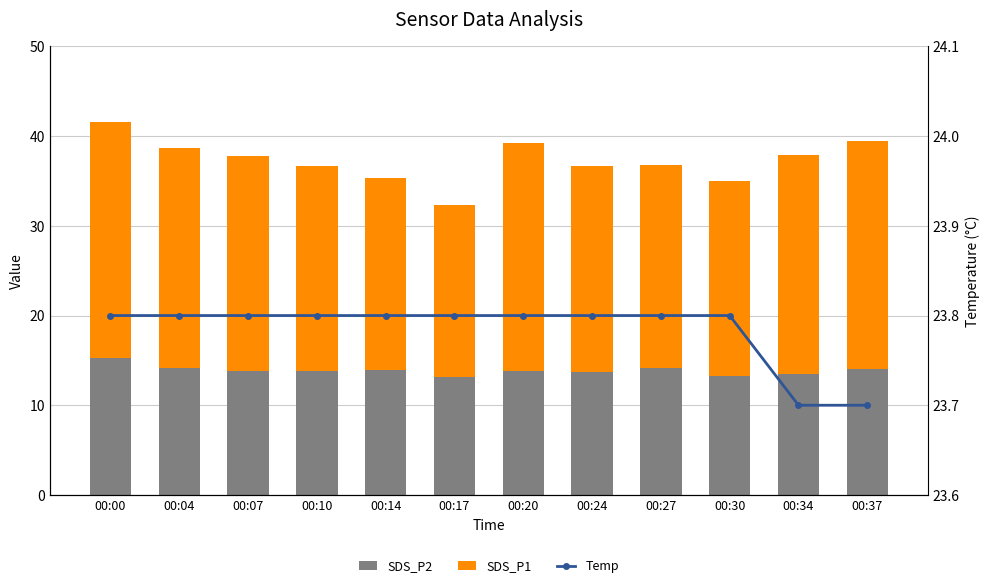

What is the lowest value of the SDS_P2 series?

13.2